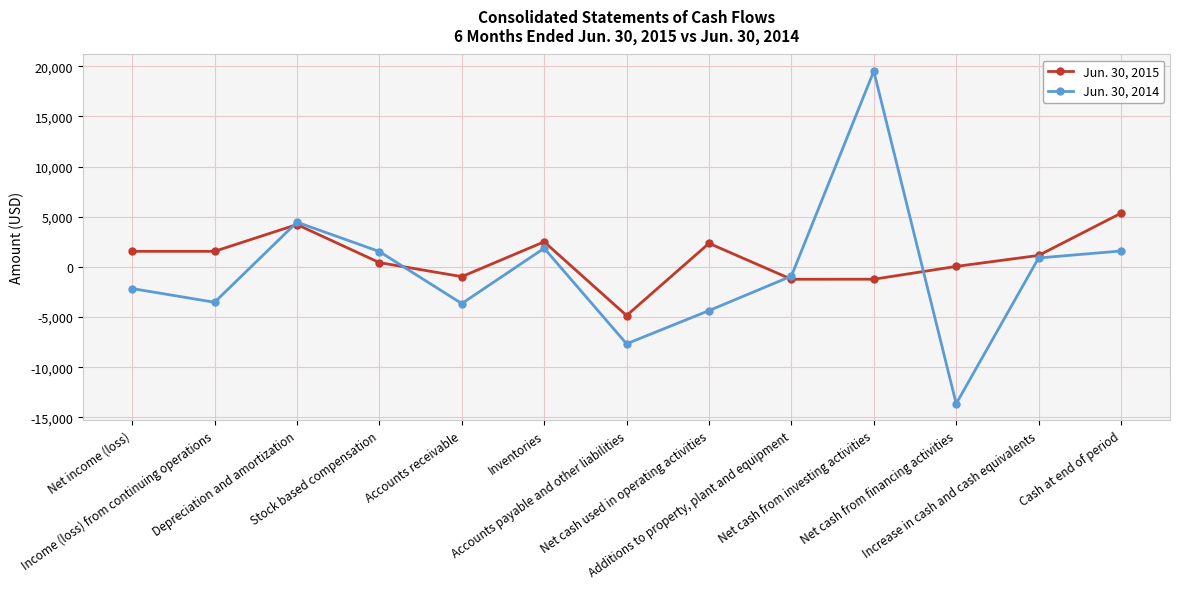

What is the difference between the maximum and second lowest values in the Jun. 30, 2014 series?

27178